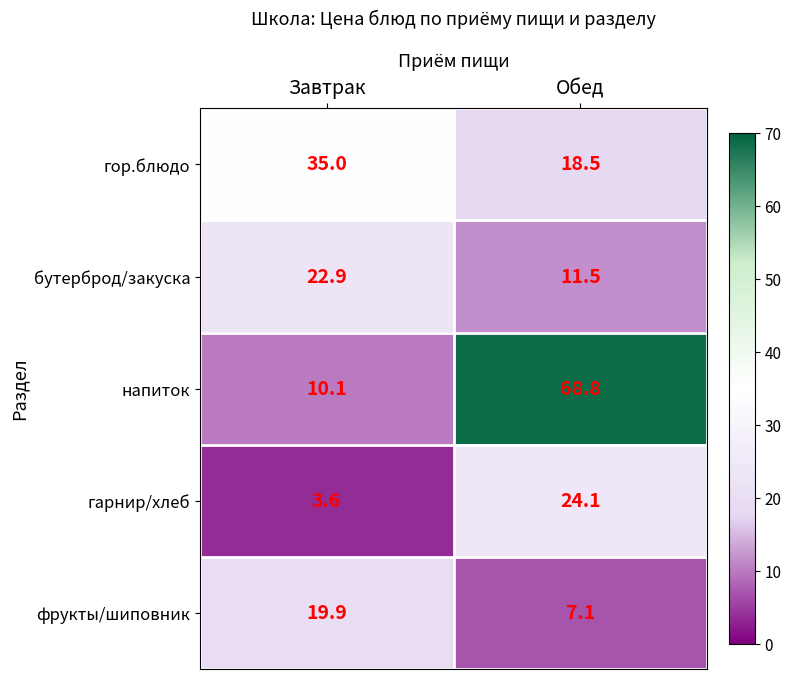

The value of бутерброд/закуска at Обед is 11.5. True or false?

True